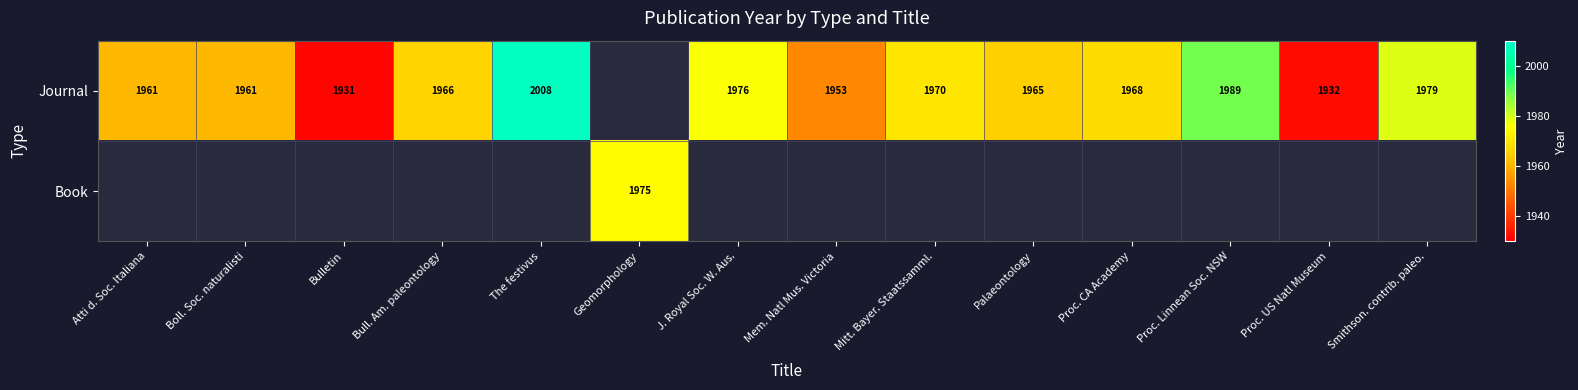

What is the difference between the Journal values at Smithson. contrib. paleo. and Atti d. Soc. Italiana?

18